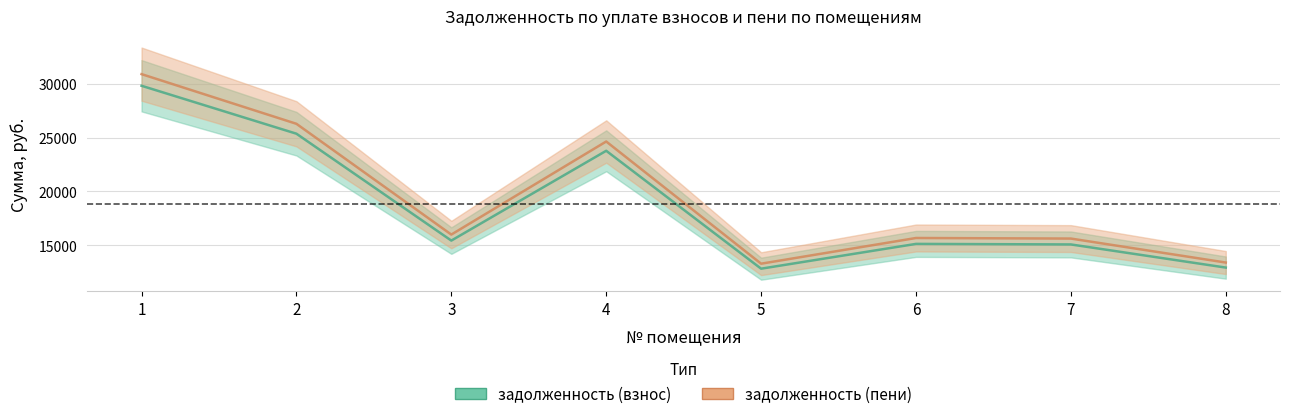

Is the value of задолженность (пени) at 1 greater than the value of задолженность (взнос) at 3?

Yes